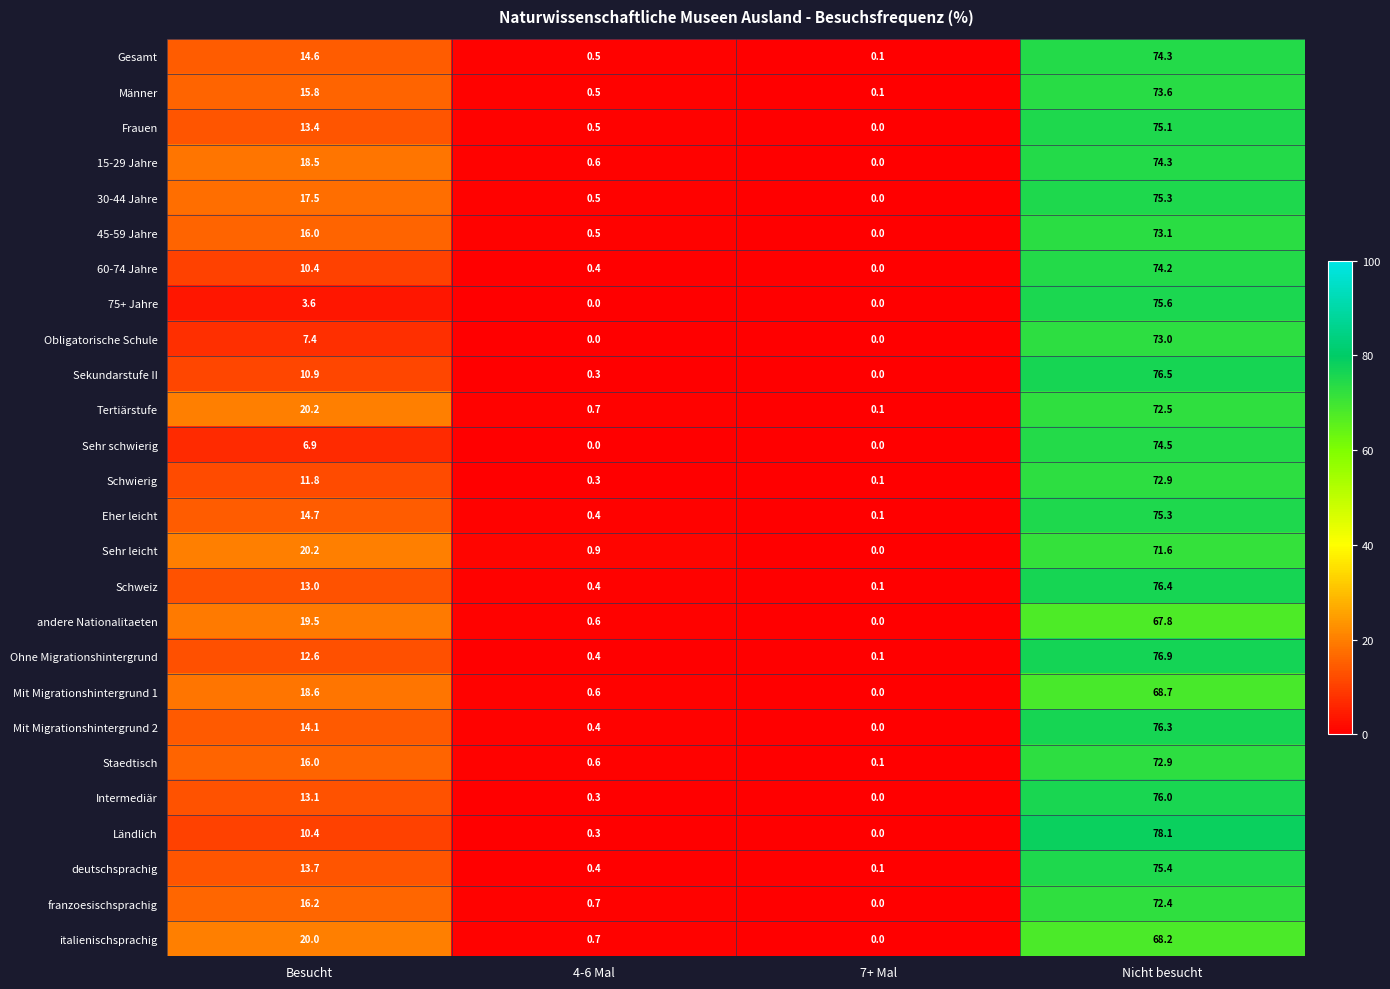

How many distinct data groups are displayed?

26